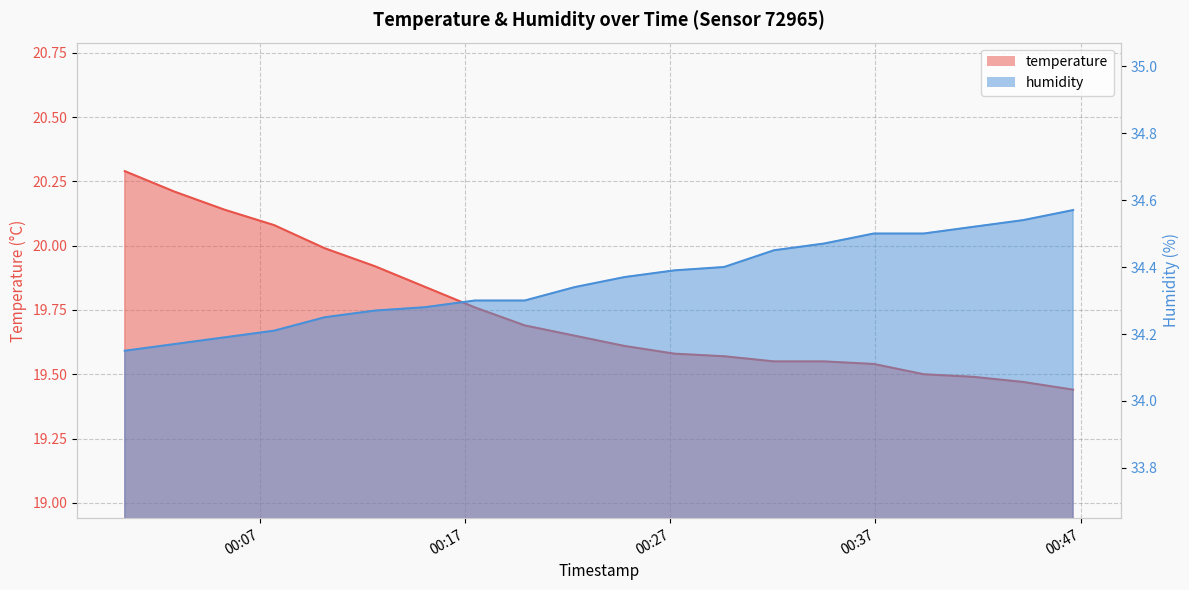

What is the average value of the humidity series?

34.4